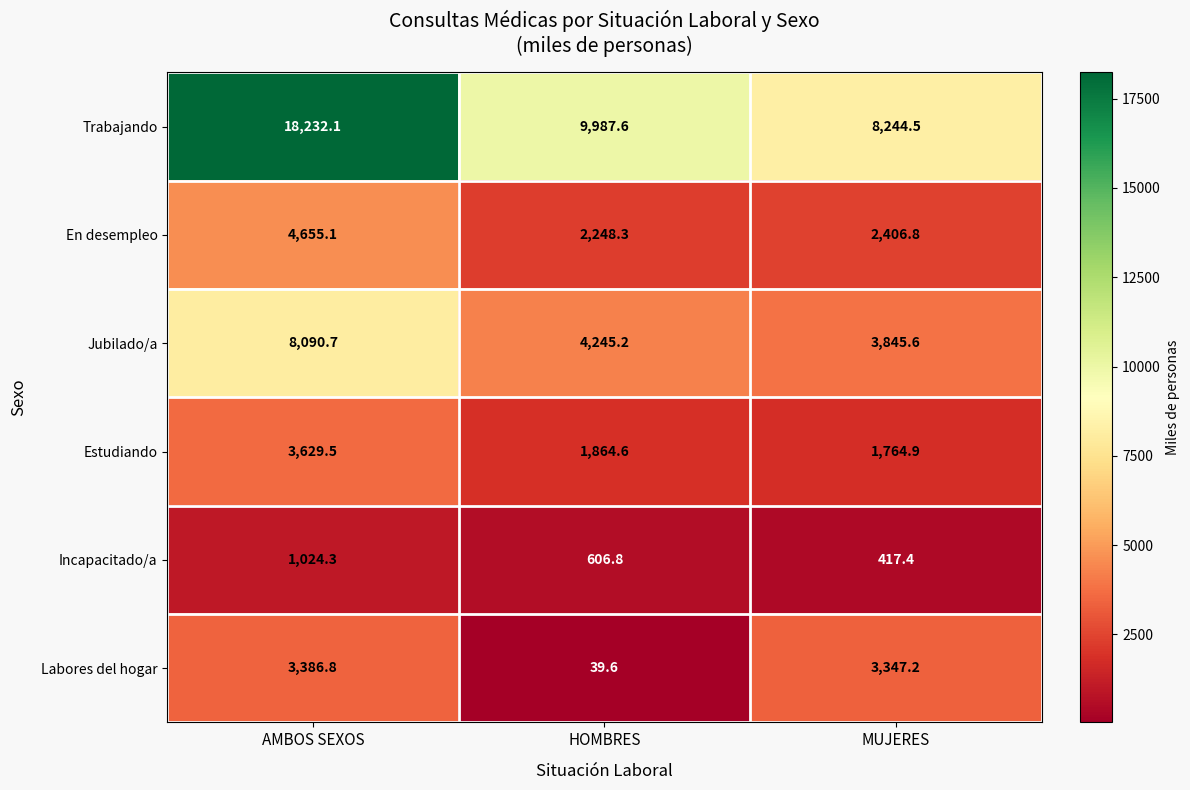

Which series has the largest total across all categories?

Trabajando